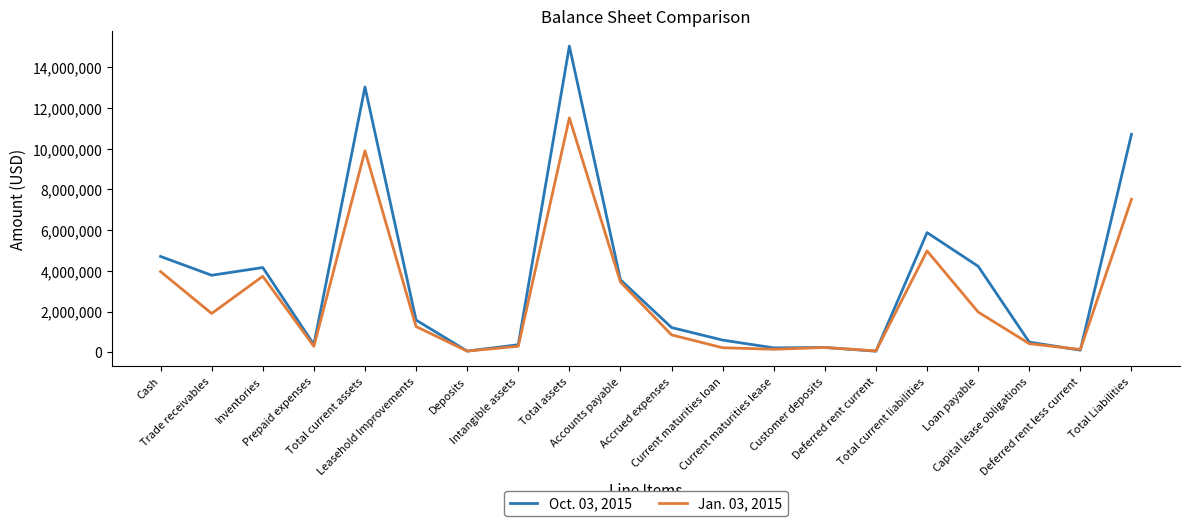

True or false: Oct. 03, 2015 has a value of 59040 at Deposits.

True